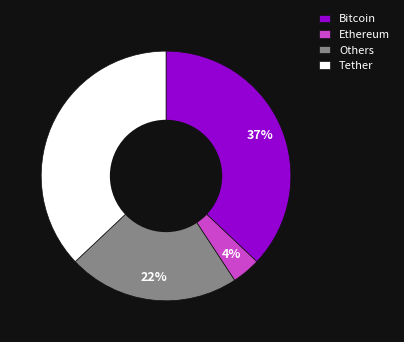

To the nearest percent, what is the combined percentage of Ethereum and Tether?

41%